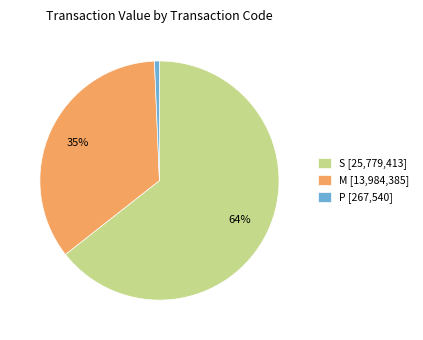

To the nearest percent, what is the difference between the P [267,540] and M [13,984,385] slice percentages?

34%